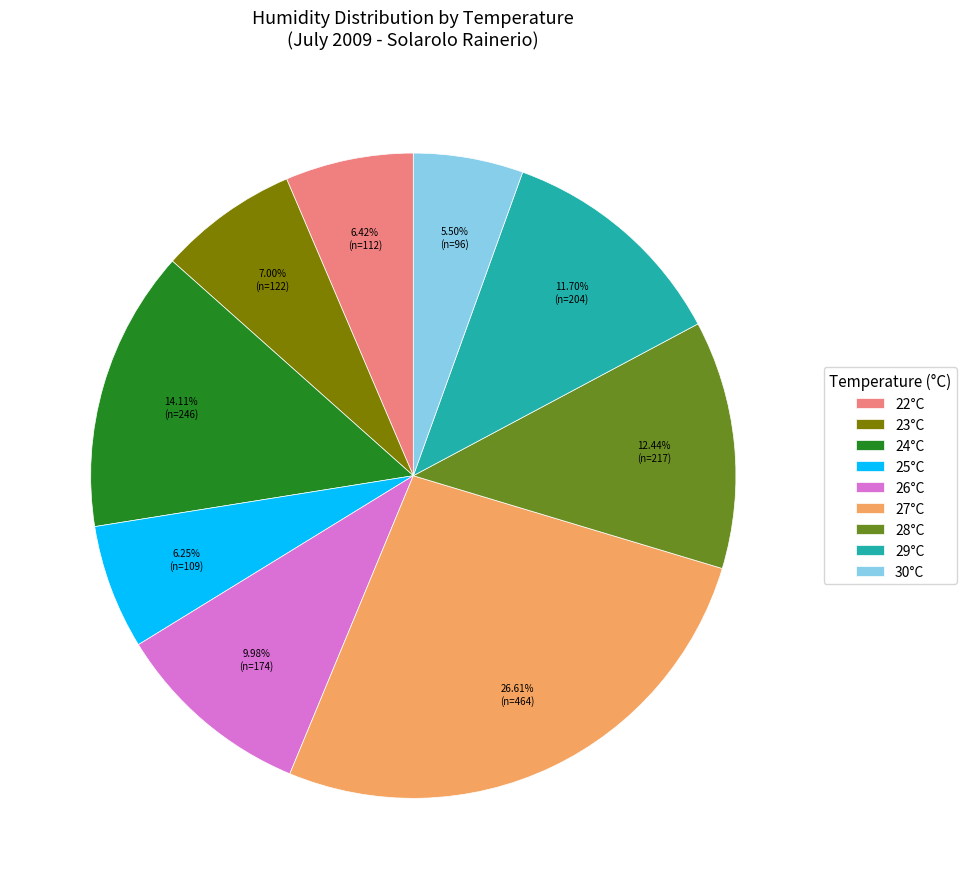

To the nearest percent, what percentage of the pie is 28°C?

12%